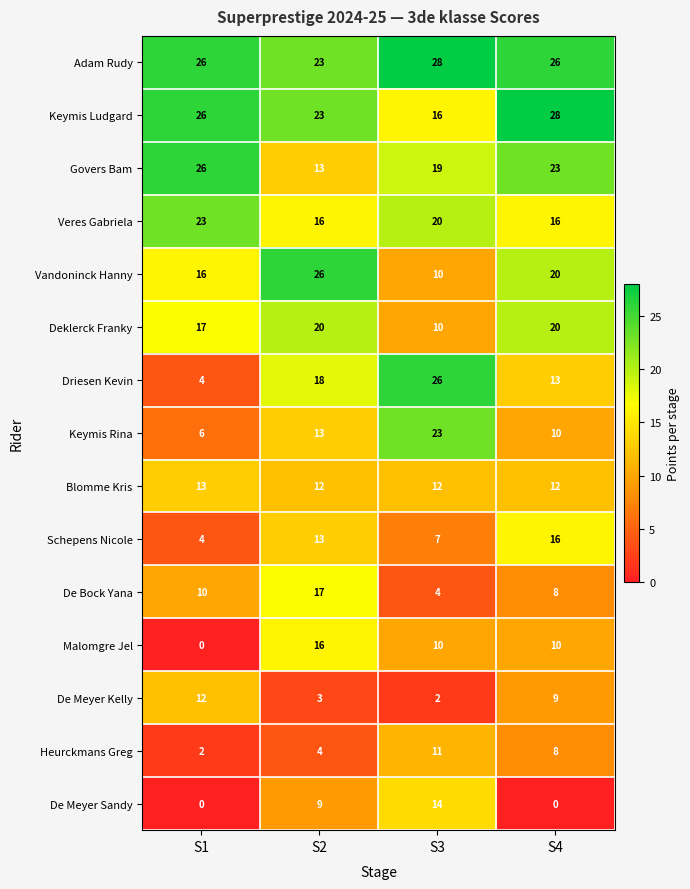

Between S2 and S3, which series saw the biggest shift?

Vandoninck Hanny